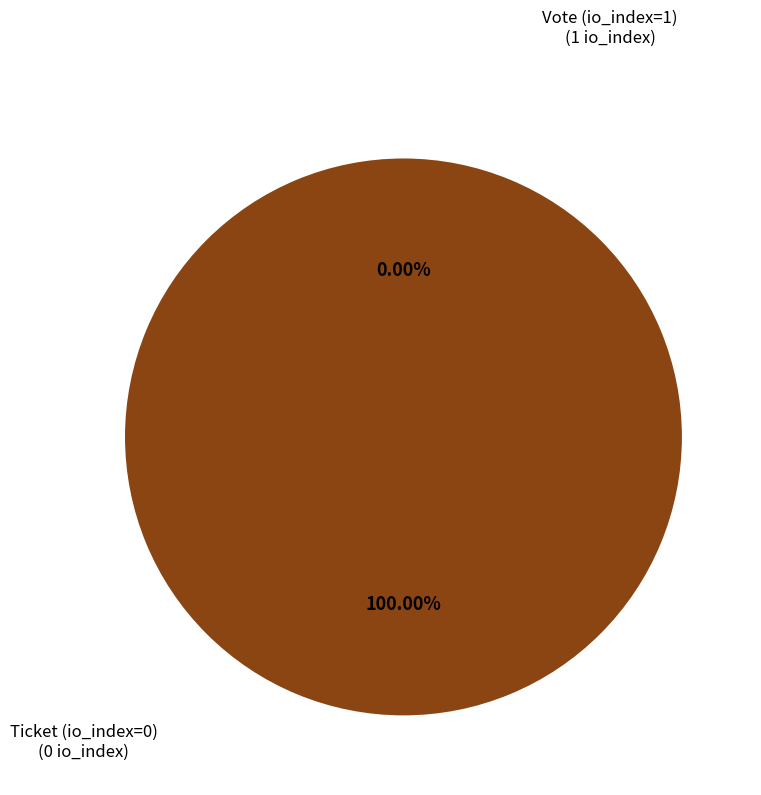

How many segments does this pie chart have?

2